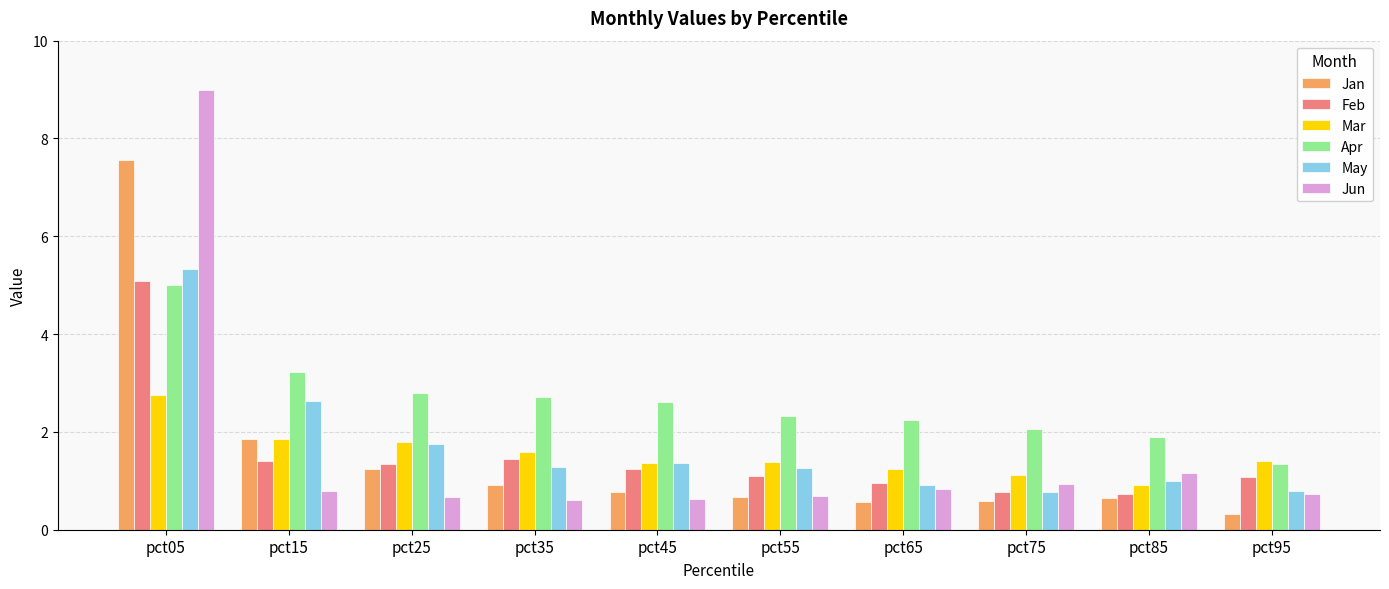

What is the value of the Jan bar at the 5th from the left?

0.8